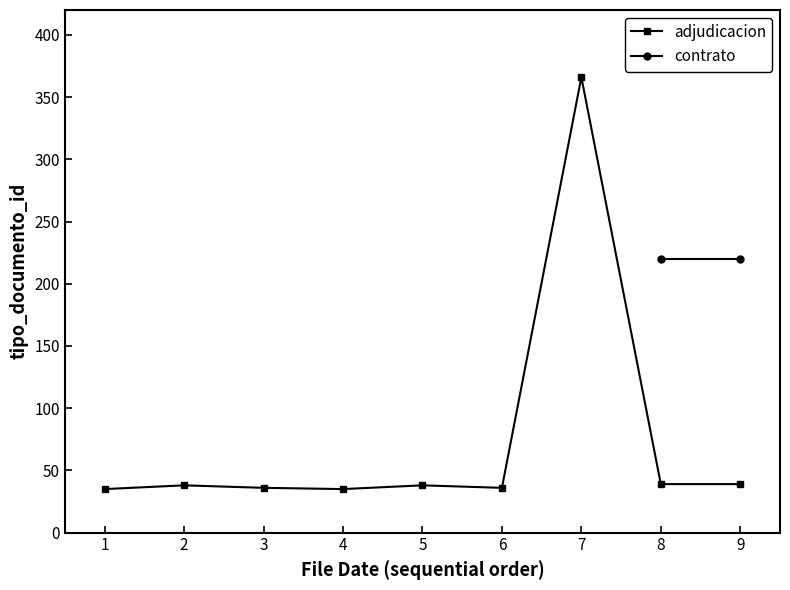

How many data points in adjudicacion are less than 38?

4